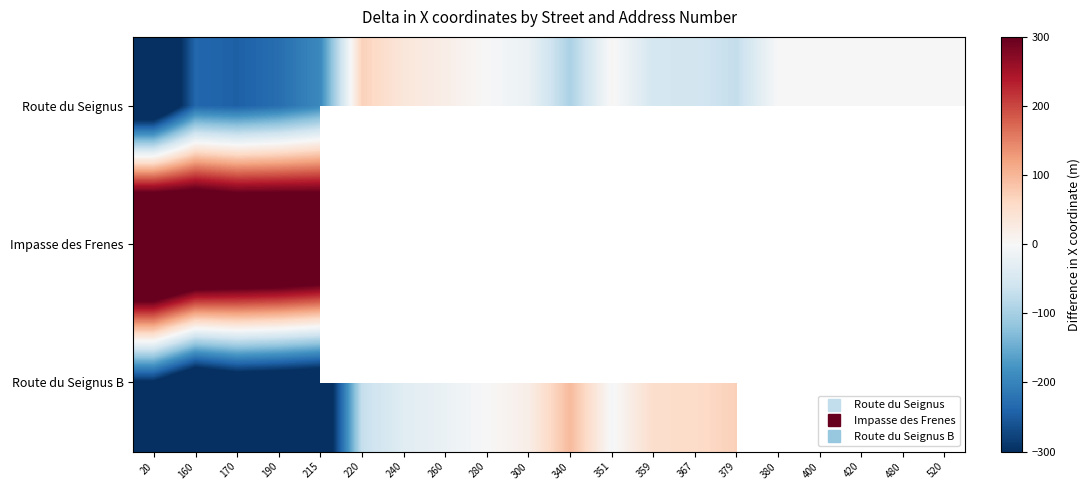

At which category is the sum across all series the highest?

215